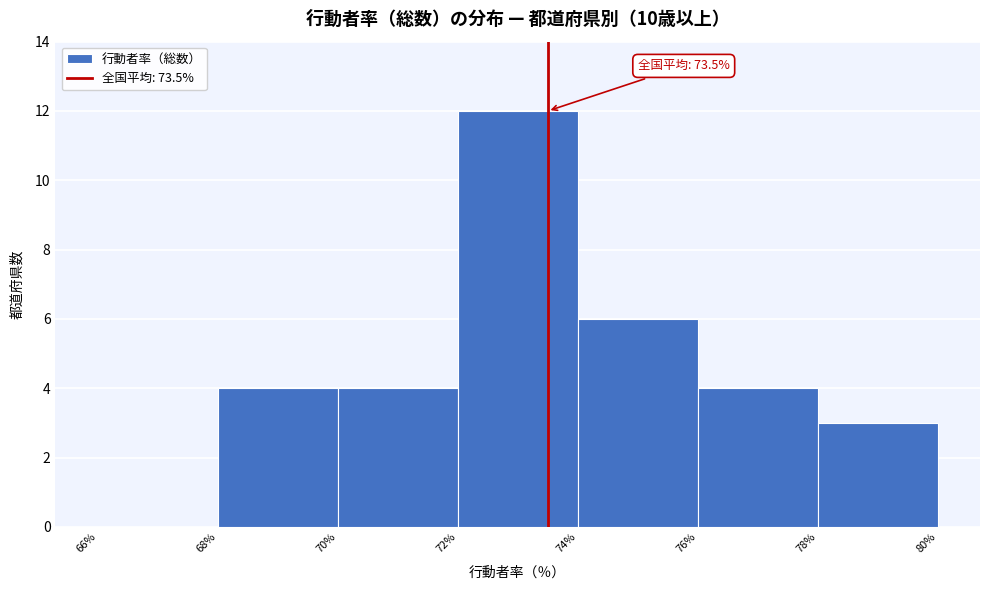

Over which range of the x-axis is the bar tallest?

72% to 74%